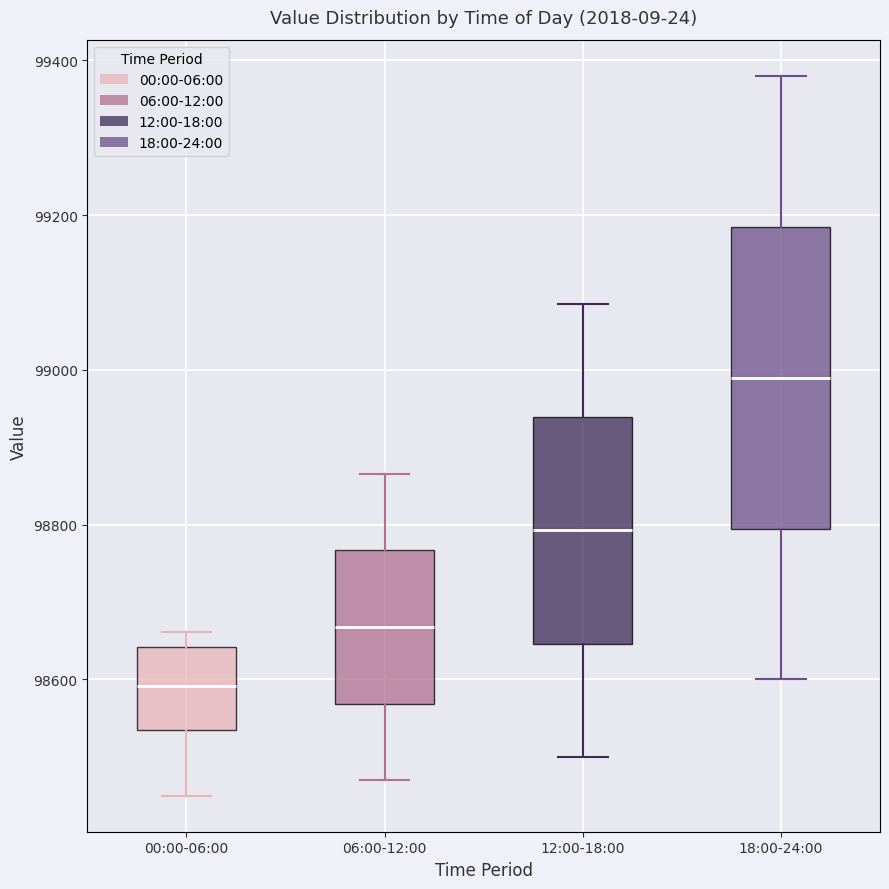

Which box has the highest median line?

18:00-24:00